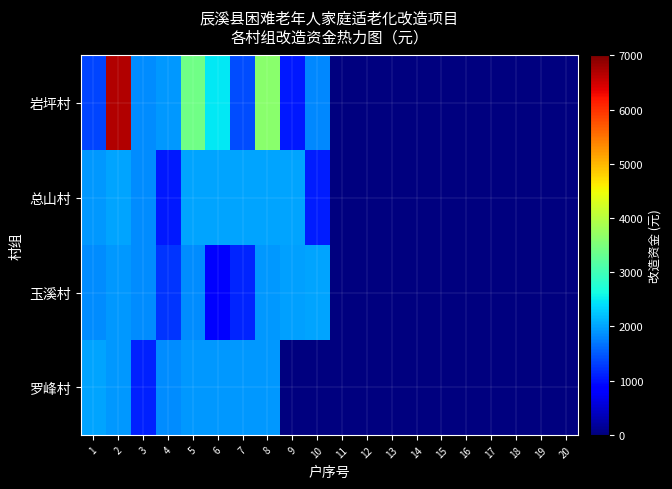

Which series has the widest spread of values?

岩坪村